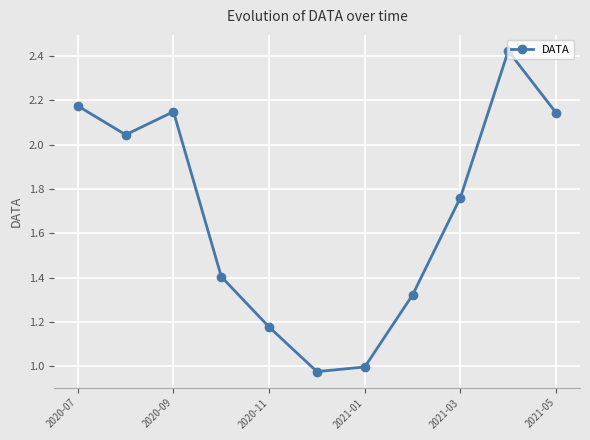

True or false: the data has more than 1 interior local peaks.

True